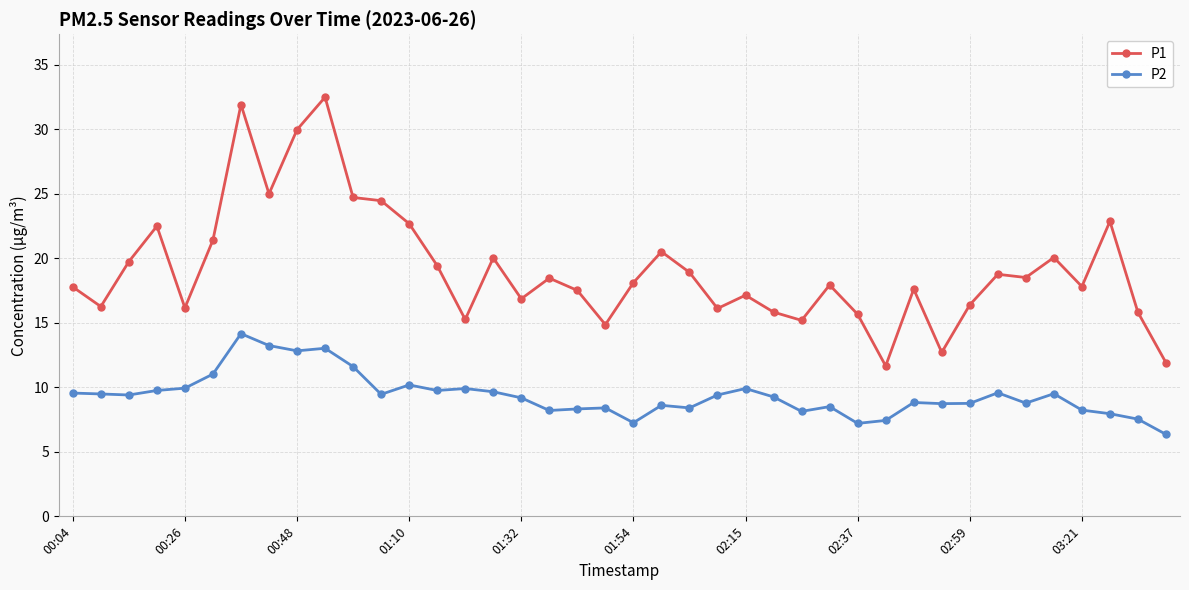

Count the number of categories in the chart.

40